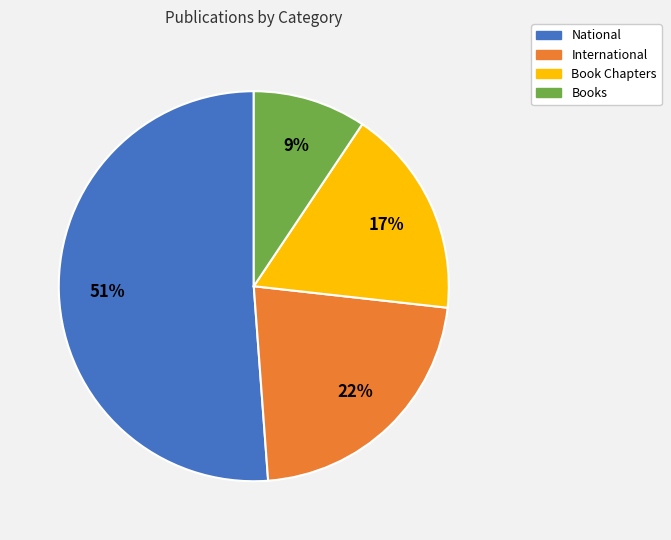

Do Books and International together represent more than half of the pie?

No